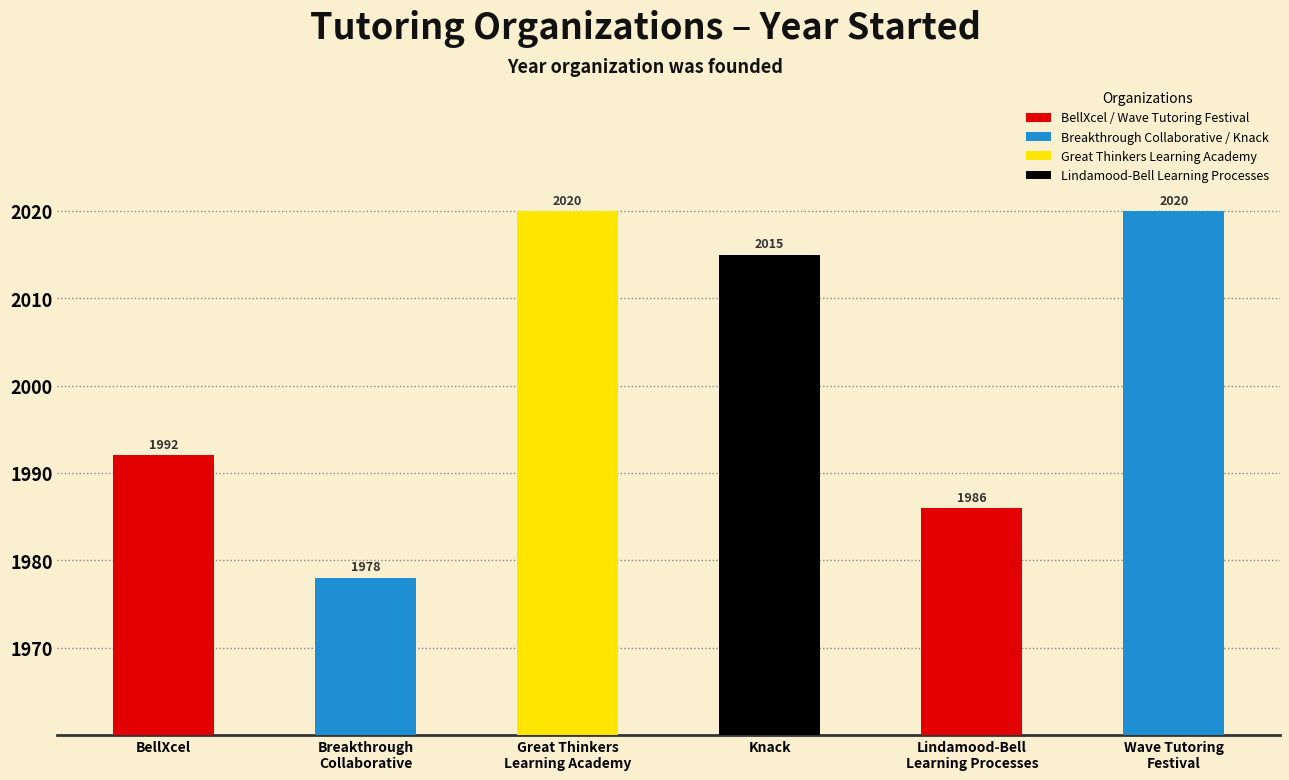

What is the value of the 5th bar from the left?

1986